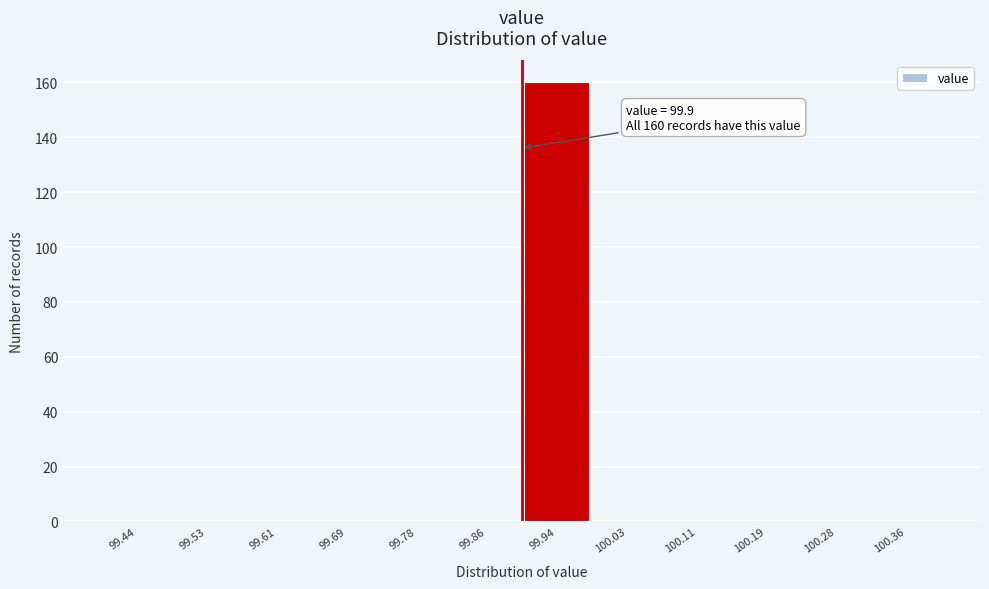

Which range on the x-axis has the tallest bar?

99.90 to 99.98